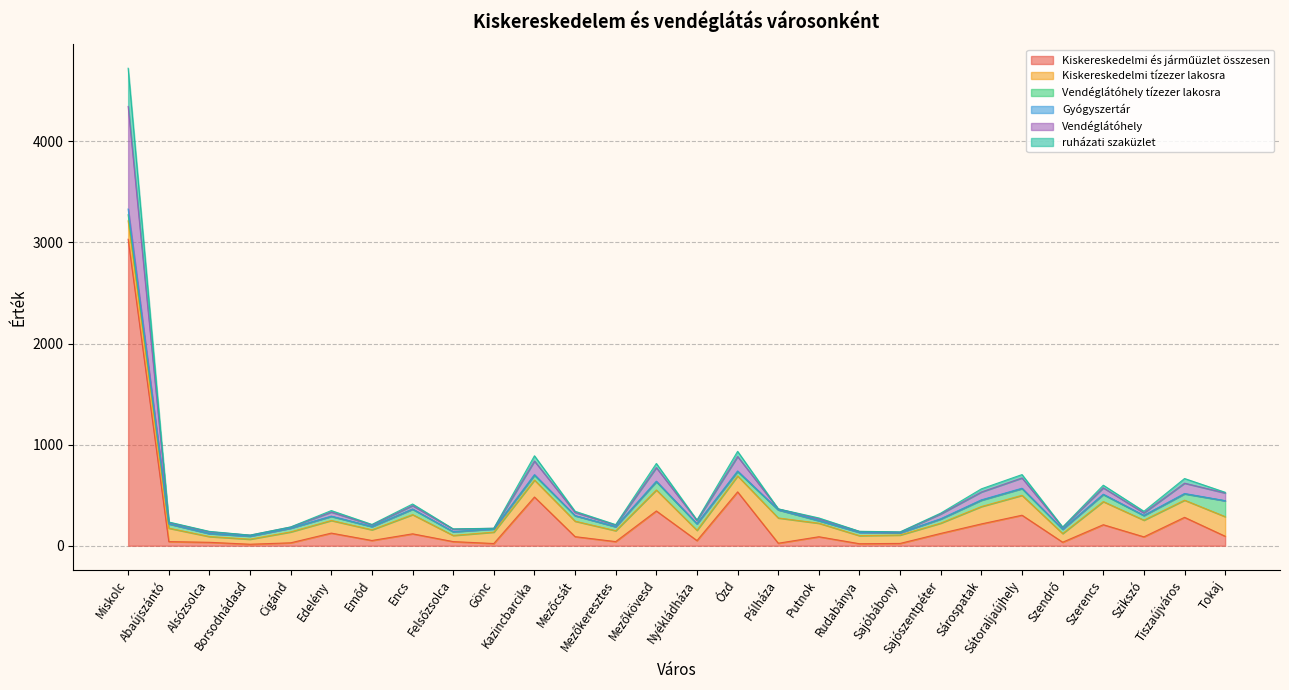

At which label does ruházati szaküzlet first exceed 243?

Miskolc